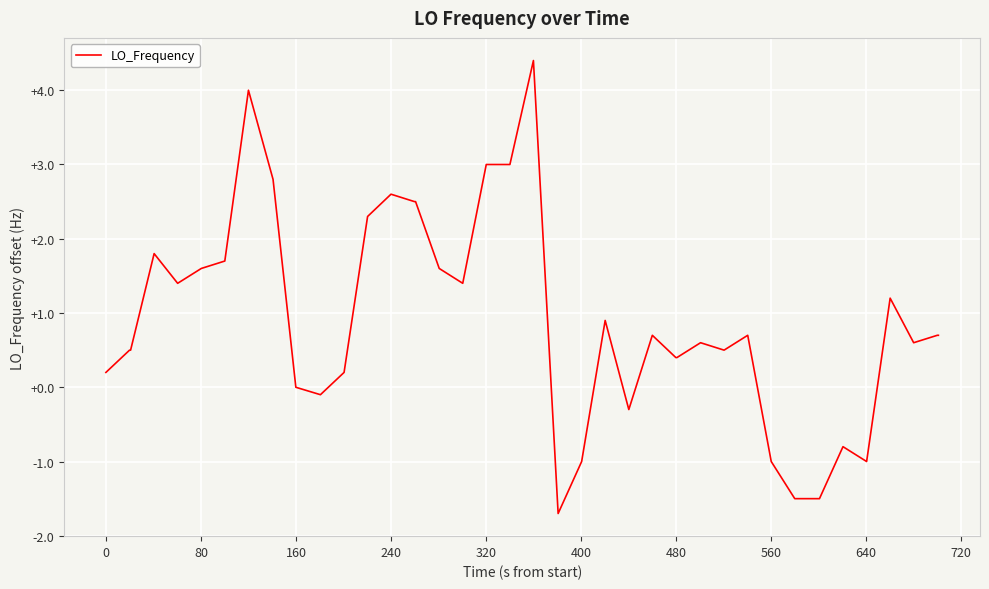

What is the difference between the maximum and minimum values?

6.1